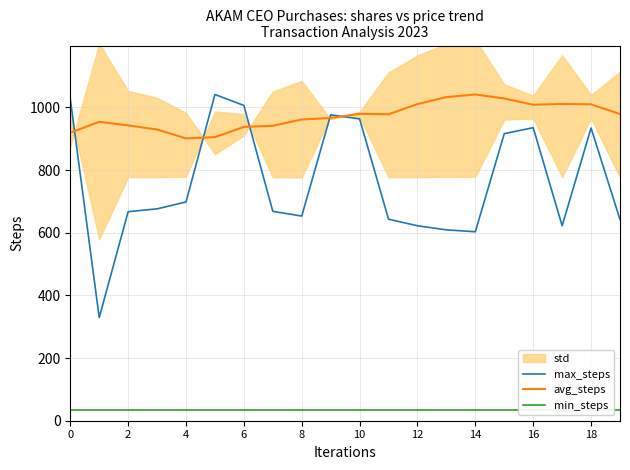

At how many categories does at least one series exceed 864?

20